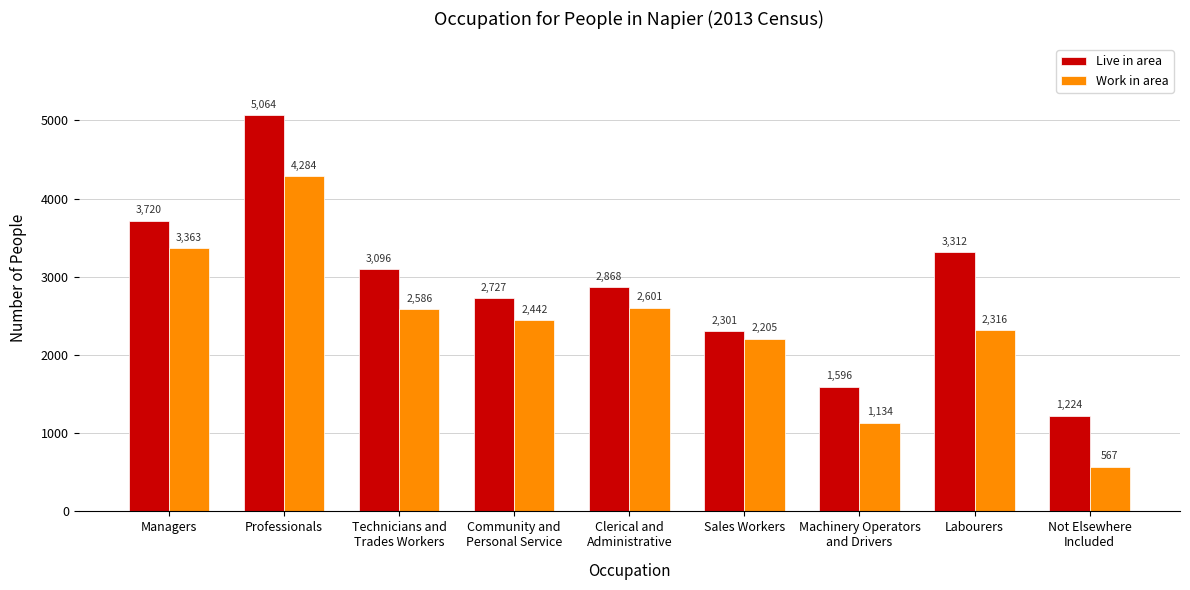

Rank the categories by Work in area value from lowest to highest.

Not Elsewhere
Included, Machinery Operators
and Drivers, Sales Workers, Labourers, Community and
Personal Service, Technicians and
Trades Workers, Clerical and
Administrative, Managers, Professionals